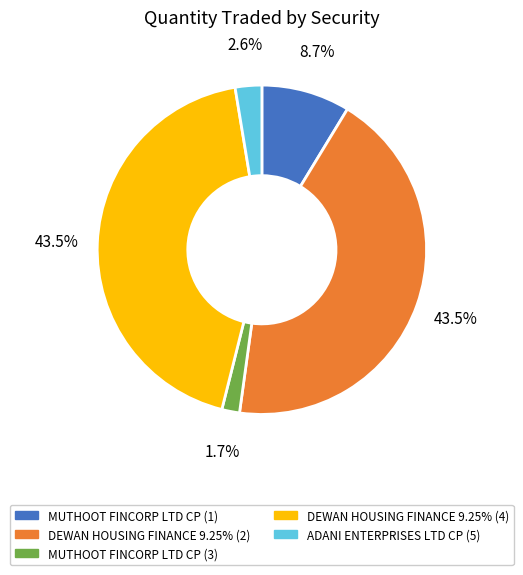

What is the total percentage of DEWAN HOUSING FINANCE 9.25% (2) and DEWAN HOUSING FINANCE 9.25% (4)?

87.0%